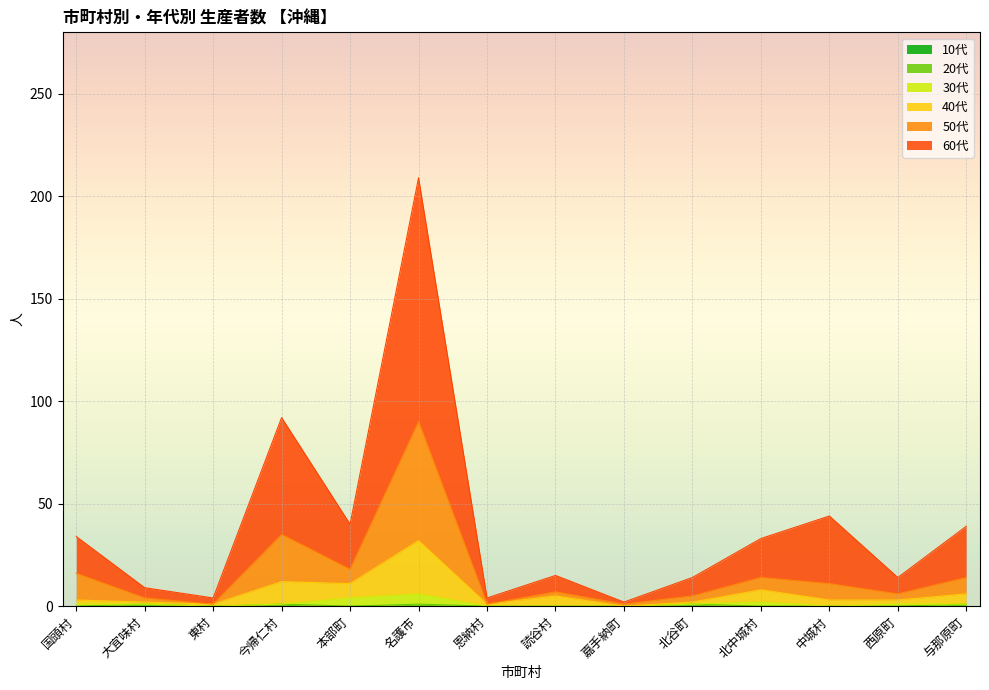

True or false: 20代 and 60代 cross at least once.

False